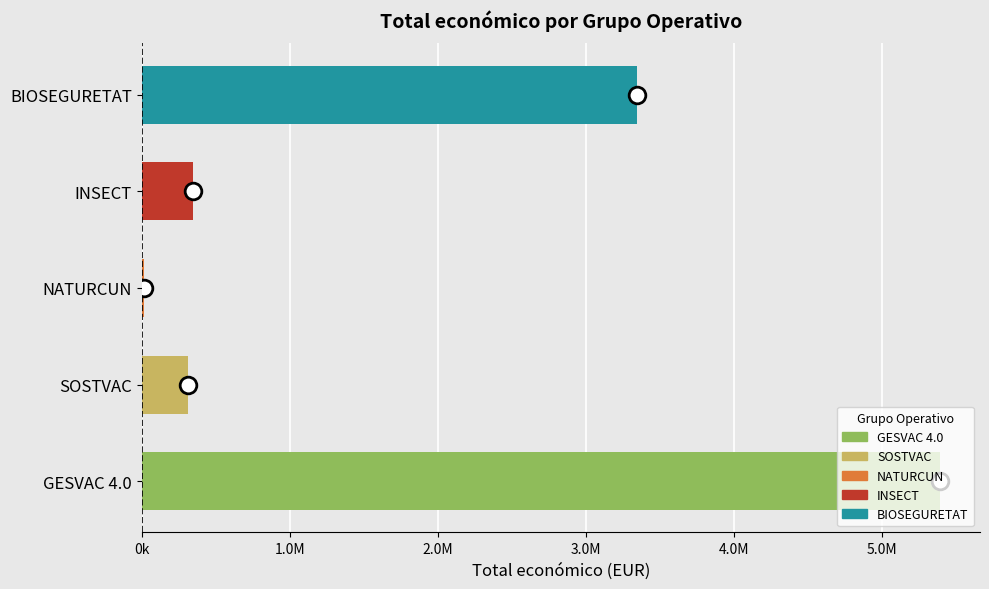

Are the bars horizontal?

Yes